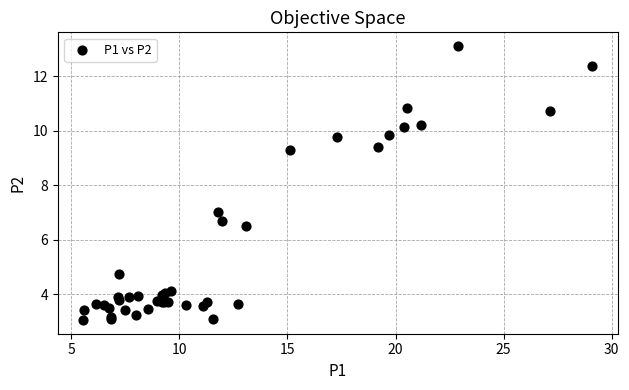

What Y value in the scatter plot is closest to 8?

7.0